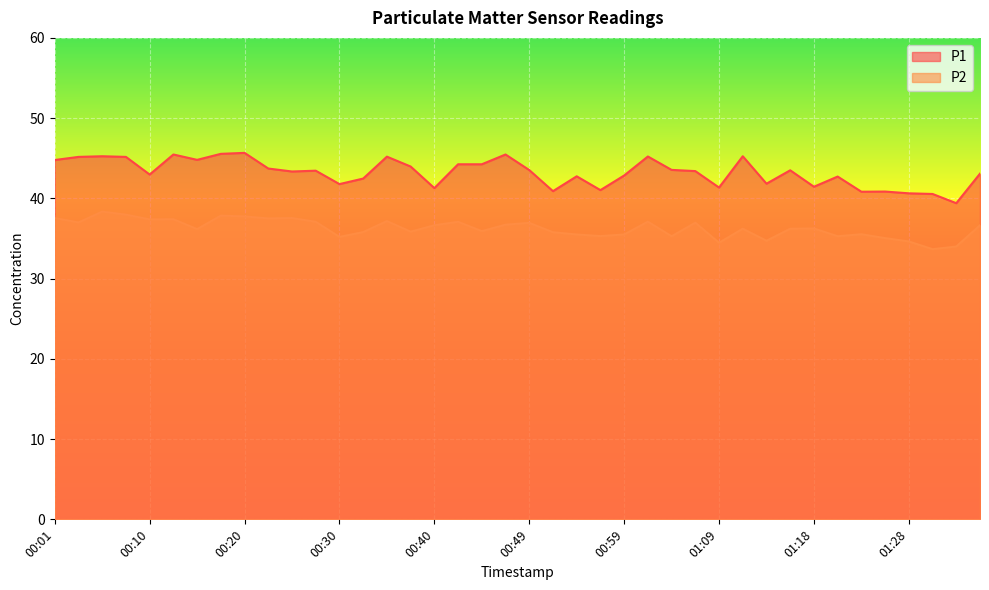

At 01:36, list the series in order from largest to smallest.

P1, P2